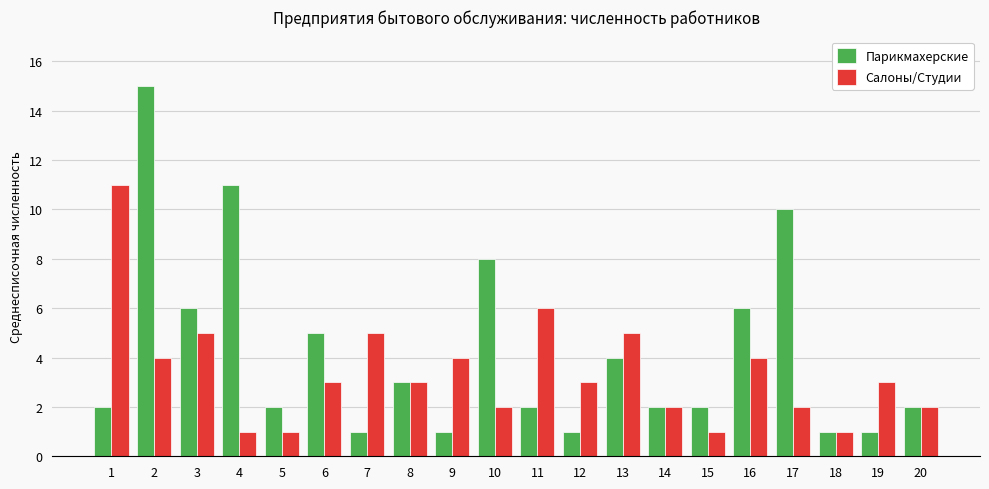

Count the Салоны/Студии values in the range 2 to 5.

14